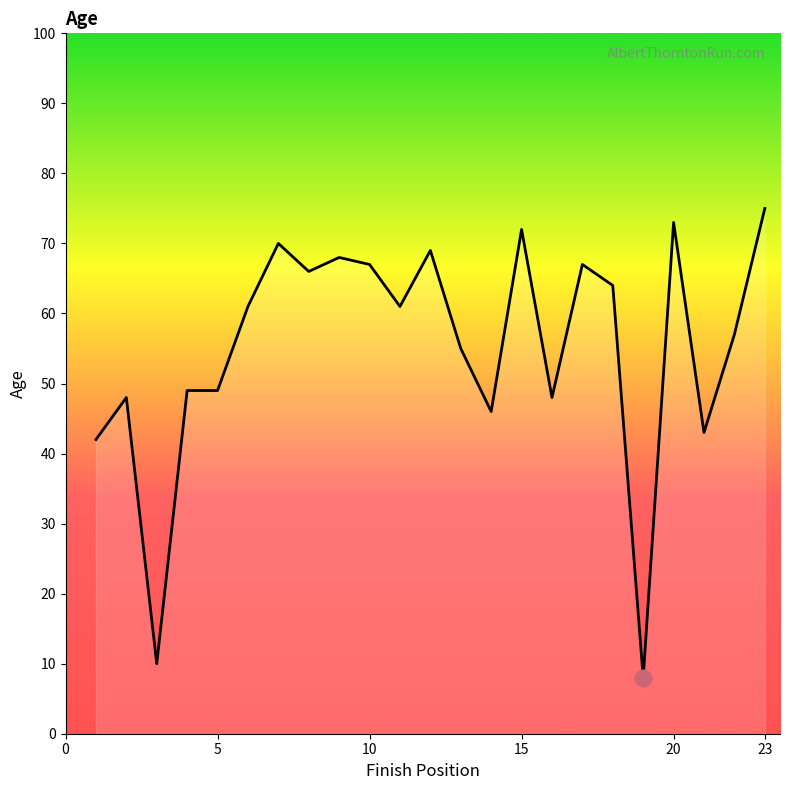

Reading right to left, transcribe all the data shown in this chart.

75	57	43	73	8	64	67	48	72	46	55	69	61	67	68	66	70	61	49	49	10	48	42